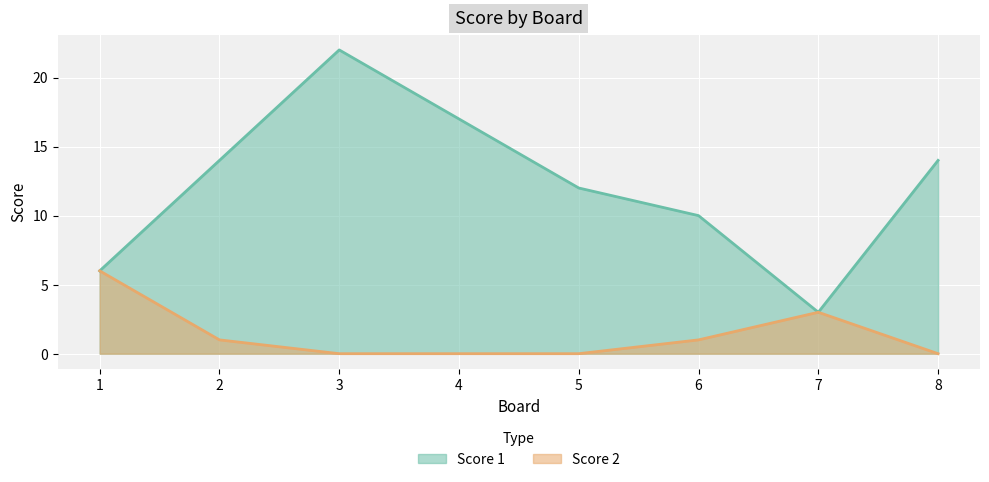

At which label does Score 1 first exceed 14?

3